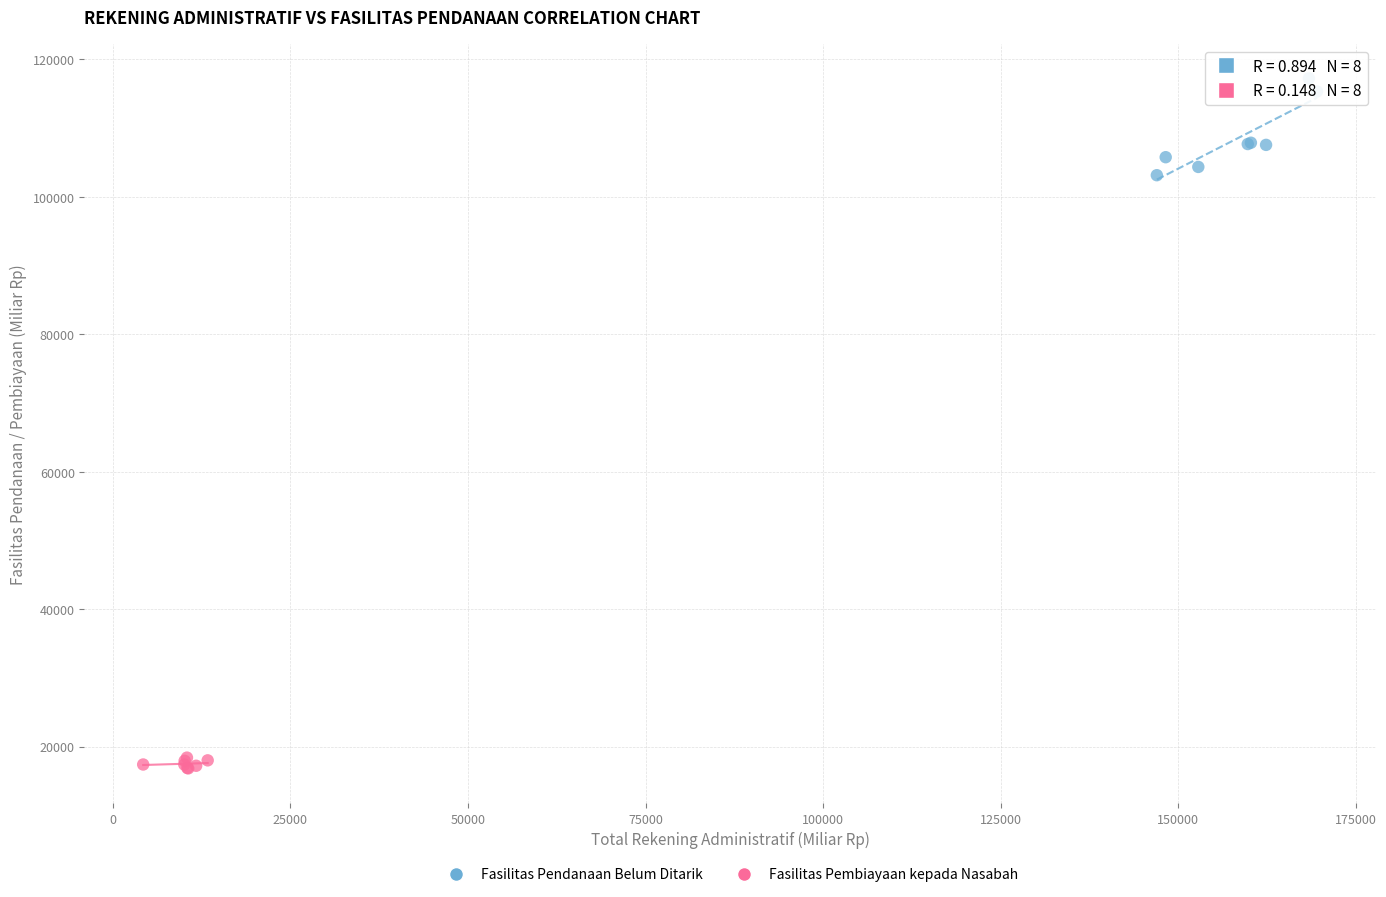

Which series reaches the maximum Y coordinate?

Fasilitas Pendanaan Belum Ditarik